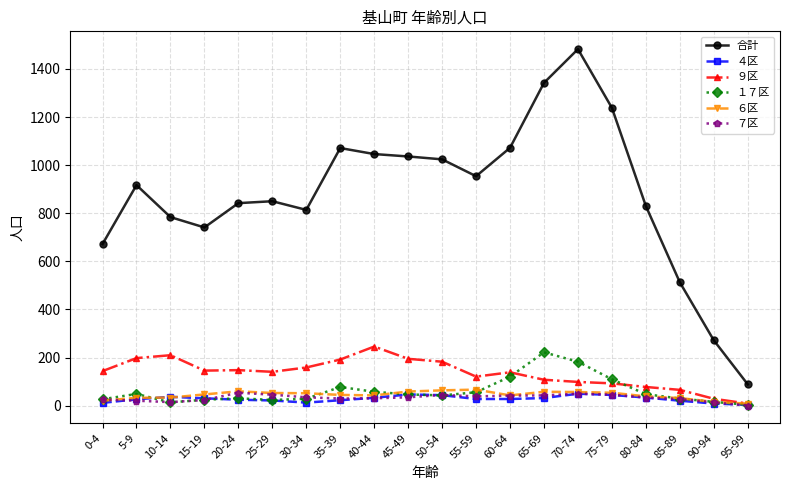

At which label does 合計 reach its peak?

70-74